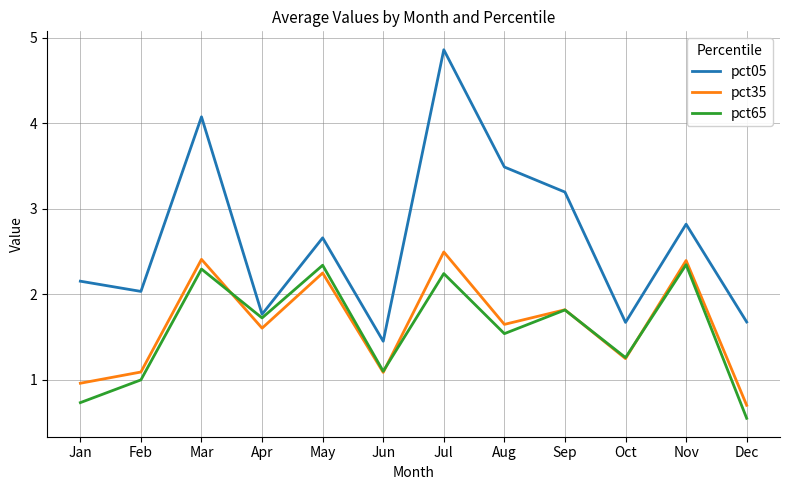

How many values in the pct35 series are below 1?

2